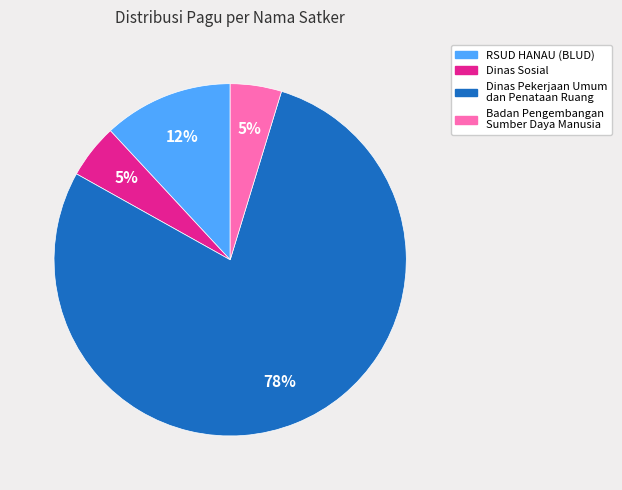

To the nearest percent, what is the average slice percentage?

25%